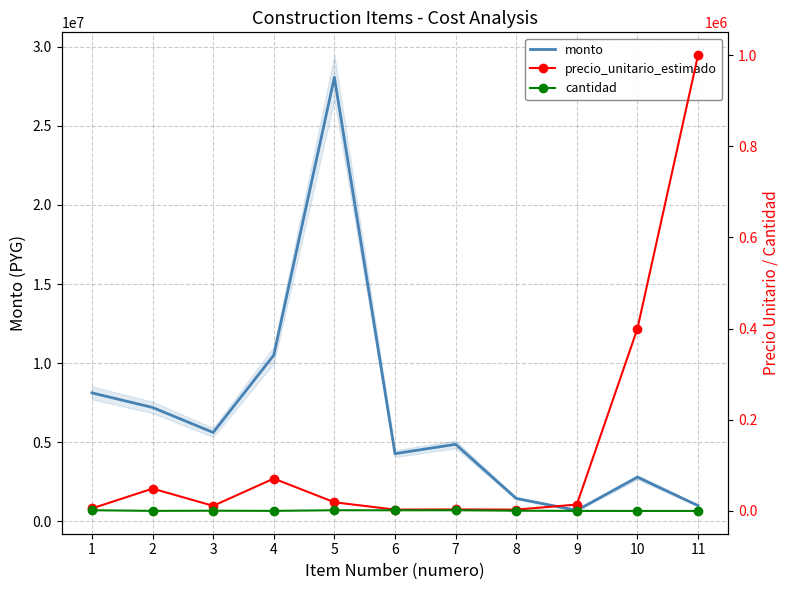

List the series in order of their peak value, highest first.

monto, precio_unitario_estimado, cantidad